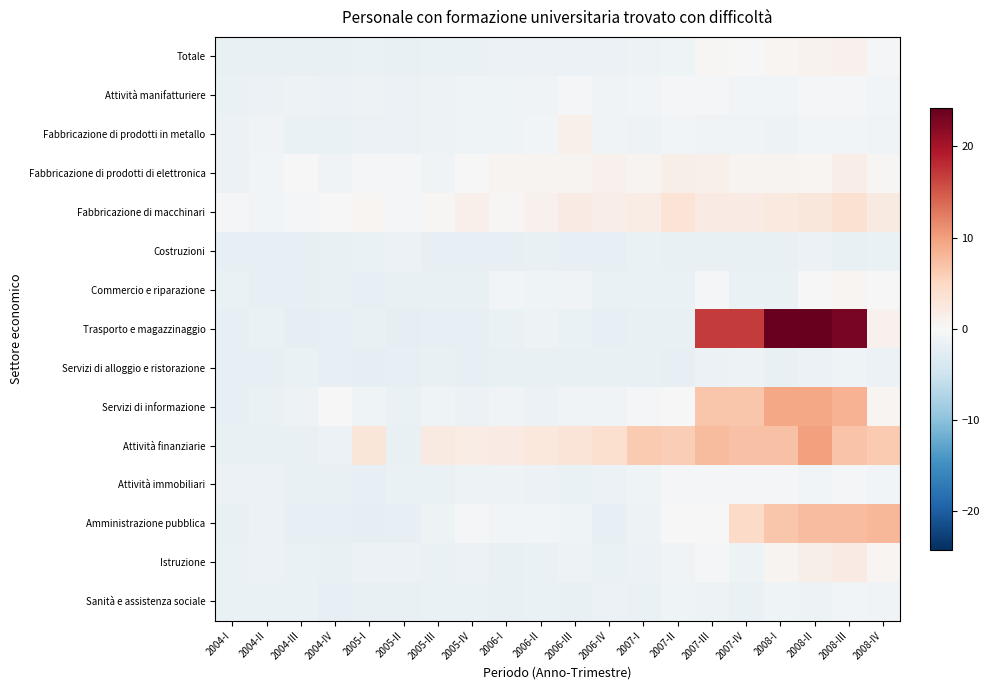

Reading right to left, extract all data points from this chart.

Totale: 2008-IV=-0.4	2008-III=1.0	2008-II=0.9	2008-I=0.4	2007-IV=-0.0	2007-III=0.2	2007-II=-1.0	2007-I=-1.2	2006-IV=-1.4	2006-III=-1.3	2006-II=-1.4	2006-I=-1.3	2005-IV=-1.6	2005-III=-1.6	2005-II=-1.8	2005-I=-1.7	2004-IV=-1.8	2004-III=-1.8	2004-II=-1.7	2004-I=-1.8
Attività manifatturiere: 2008-IV=-0.6	2008-III=-0.2	2008-II=-0.4	2008-I=-0.6	2007-IV=-0.7	2007-III=-0.4	2007-II=-0.3	2007-I=-0.7	2006-IV=-0.8	2006-III=-0.5	2006-II=-0.8	2006-I=-1.0	2005-IV=-1.1	2005-III=-1.3	2005-II=-1.4	2005-I=-1.3	2004-IV=-1.4	2004-III=-1.3	2004-II=-1.3	2004-I=-1.5
Fabbricazione di prodotti in metallo: 2008-IV=-0.9	2008-III=-0.7	2008-II=-0.6	2008-I=-1.2	2007-IV=-0.9	2007-III=-0.8	2007-II=-0.6	2007-I=-1.2	2006-IV=-0.8	2006-III=1.2	2006-II=-0.7	2006-I=-1.0	2005-IV=-1.1	2005-III=-1.2	2005-II=-1.4	2005-I=-1.5	2004-IV=-1.6	2004-III=-1.6	2004-II=-0.9	2004-I=-1.5
Fabbricazione di prodotti di elettronica: 2008-IV=0.3	2008-III=1.6	2008-II=0.6	2008-I=0.6	2007-IV=0.7	2007-III=1.2	2007-II=1.4	2007-I=0.7	2006-IV=1.1	2006-III=0.6	2006-II=0.7	2006-I=0.7	2005-IV=-0.2	2005-III=-0.8	2005-II=-0.3	2005-I=-0.3	2004-IV=-0.8	2004-III=0.0	2004-II=-0.6	2004-I=-1.3
Fabbricazione di macchinari: 2008-IV=2.1	2008-III=3.8	2008-II=2.8	2008-I=2.3	2007-IV=2.0	2007-III=2.1	2007-II=3.4	2007-I=1.9	2006-IV=1.6	2006-III=2.1	2006-II=1.1	2006-I=0.3	2005-IV=1.3	2005-III=0.3	2005-II=-0.3	2005-I=0.4	2004-IV=0.0	2004-III=-0.5	2004-II=-0.6	2004-I=-0.2
Costruzioni: 2008-IV=-1.7	2008-III=-1.7	2008-II=-1.5	2008-I=-1.7	2007-IV=-1.8	2007-III=-1.7	2007-II=-1.9	2007-I=-1.6	2006-IV=-2.0	2006-III=-2.0	2006-II=-1.8	2006-I=-2.0	2005-IV=-1.9	2005-III=-2.0	2005-II=-1.5	2005-I=-1.6	2004-IV=-1.9	2004-III=-2.1	2004-II=-2.0	2004-I=-1.9
Commercio e riparazione: 2008-IV=-0.1	2008-III=0.4	2008-II=-0.2	2008-I=-1.7	2007-IV=-1.6	2007-III=-0.2	2007-II=-1.6	2007-I=-1.6	2006-IV=-1.5	2006-III=-0.9	2006-II=-1.0	2006-I=-0.6	2005-IV=-1.8	2005-III=-1.7	2005-II=-1.8	2005-I=-2.0	2004-IV=-1.8	2004-III=-1.9	2004-II=-1.9	2004-I=-1.7
Trasporto e magazzinaggio: 2008-IV=1.0	2008-III=23.0	2008-II=24.2	2008-I=24.0	2007-IV=16.9	2007-III=16.9	2007-II=-1.8	2007-I=-1.9	2006-IV=-2.0	2006-III=-1.5	2006-II=-1.3	2006-I=-1.6	2005-IV=-2.0	2005-III=-2.0	2005-II=-2.1	2005-I=-1.8	2004-IV=-2.0	2004-III=-2.1	2004-II=-1.6	2004-I=-2.0
Servizi di alloggio e ristorazione: 2008-IV=-1.4	2008-III=-1.0	2008-II=-1.4	2008-I=-1.9	2007-IV=-1.3	2007-III=-1.3	2007-II=-1.9	2007-I=-1.8	2006-IV=-1.8	2006-III=-1.7	2006-II=-1.8	2006-I=-1.8	2005-IV=-2.0	2005-III=-1.9	2005-II=-2.0	2005-I=-2.1	2004-IV=-2.0	2004-III=-1.7	2004-II=-2.0	2004-I=-2.1
Servizi di informazione: 2008-IV=0.5	2008-III=8.5	2008-II=9.3	2008-I=9.4	2007-IV=6.8	2007-III=6.7	2007-II=-0.1	2007-I=-0.3	2006-IV=-0.9	2006-III=-0.8	2006-II=-1.4	2006-I=-0.9	2005-IV=-1.5	2005-III=-1.0	2005-II=-1.6	2005-I=-1.0	2004-IV=0.0	2004-III=-1.3	2004-II=-1.5	2004-I=-1.9
Attività finanziarie: 2008-IV=6.4	2008-III=7.0	2008-II=9.9	2008-I=7.0	2007-IV=7.1	2007-III=7.6	2007-II=6.0	2007-I=6.3	2006-IV=3.9	2006-III=3.1	2006-II=2.6	2006-I=2.0	2005-IV=1.9	2005-III=2.2	2005-II=-1.8	2005-I=3.0	2004-IV=-1.5	2004-III=-1.8	2004-II=-1.8	2004-I=-1.8
Attività immobiliari: 2008-IV=-0.6	2008-III=-0.3	2008-II=-0.6	2008-I=-0.4	2007-IV=-0.4	2007-III=-0.3	2007-II=-0.3	2007-I=-1.0	2006-IV=-1.4	2006-III=-1.6	2006-II=-1.3	2006-I=-1.2	2005-IV=-1.3	2005-III=-1.5	2005-II=-1.6	2005-I=-1.9	2004-IV=-1.7	2004-III=-1.8	2004-II=-1.4	2004-I=-1.4
Amministrazione pubblica: 2008-IV=8.0	2008-III=7.5	2008-II=7.4	2008-I=6.7	2007-IV=4.7	2007-III=-0.1	2007-II=0.2	2007-I=-1.2	2006-IV=-1.9	2006-III=-1.0	2006-II=-0.6	2006-I=-0.6	2005-IV=-0.6	2005-III=-1.1	2005-II=-2.0	2005-I=-2.1	2004-IV=-1.9	2004-III=-2.0	2004-II=-1.4	2004-I=-1.8
Istruzione: 2008-IV=0.5	2008-III=1.9	2008-II=1.4	2008-I=0.7	2007-IV=-1.2	2007-III=-0.5	2007-II=-0.9	2007-I=-1.5	2006-IV=-1.6	2006-III=-1.2	2006-II=-1.5	2006-I=-1.9	2005-IV=-1.5	2005-III=-1.5	2005-II=-1.4	2005-I=-1.5	2004-IV=-1.8	2004-III=-1.5	2004-II=-1.5	2004-I=-1.6
Sanità e assistenza sociale: 2008-IV=-0.8	2008-III=-0.6	2008-II=-1.3	2008-I=-1.1	2007-IV=-1.5	2007-III=-1.3	2007-II=-1.1	2007-I=-1.5	2006-IV=-1.5	2006-III=-1.7	2006-II=-1.7	2006-I=-1.8	2005-IV=-1.6	2005-III=-1.6	2005-II=-1.9	2005-I=-1.9	2004-IV=-1.9	2004-III=-1.6	2004-II=-1.6	2004-I=-1.7